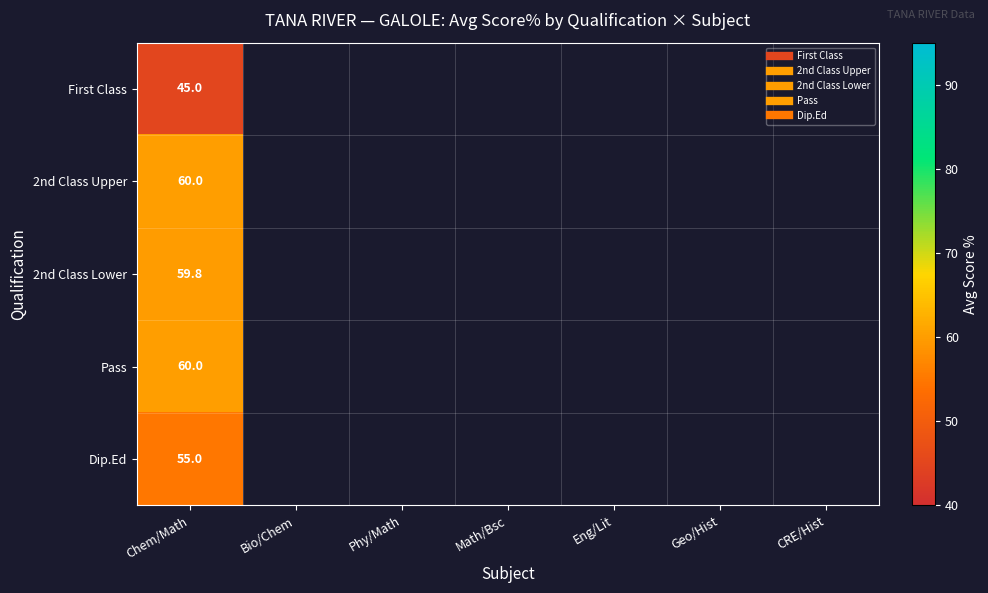

Rank the categories by 2nd Class Lower value from highest to lowest.

Chem/Math, Bio/Chem, Phy/Math, Math/Bsc, Eng/Lit, Geo/Hist, CRE/Hist